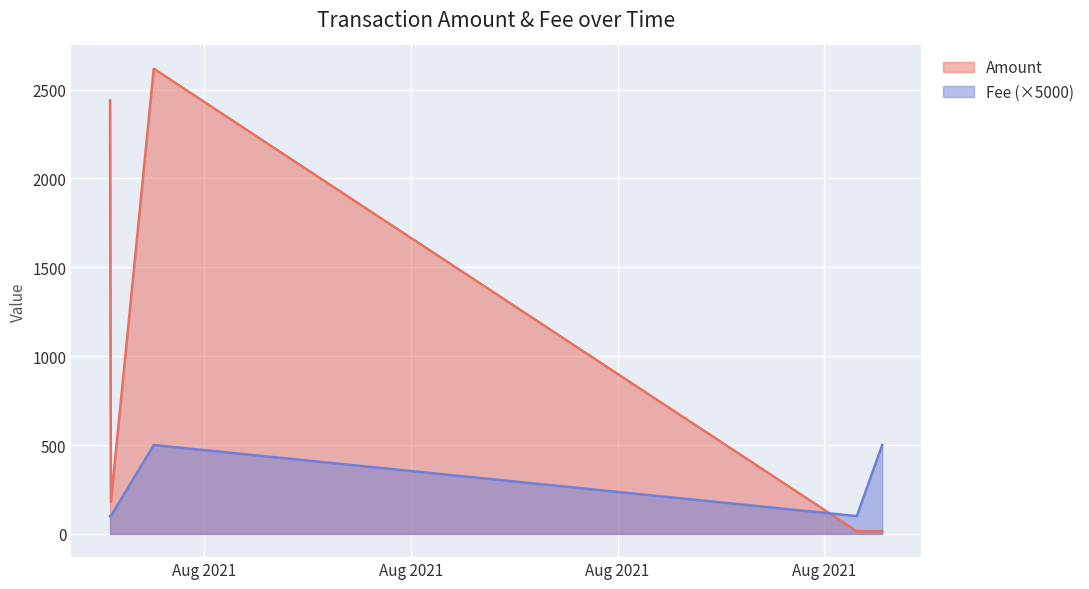

True or false: Fee has more than 0 points higher than both neighbors.

True